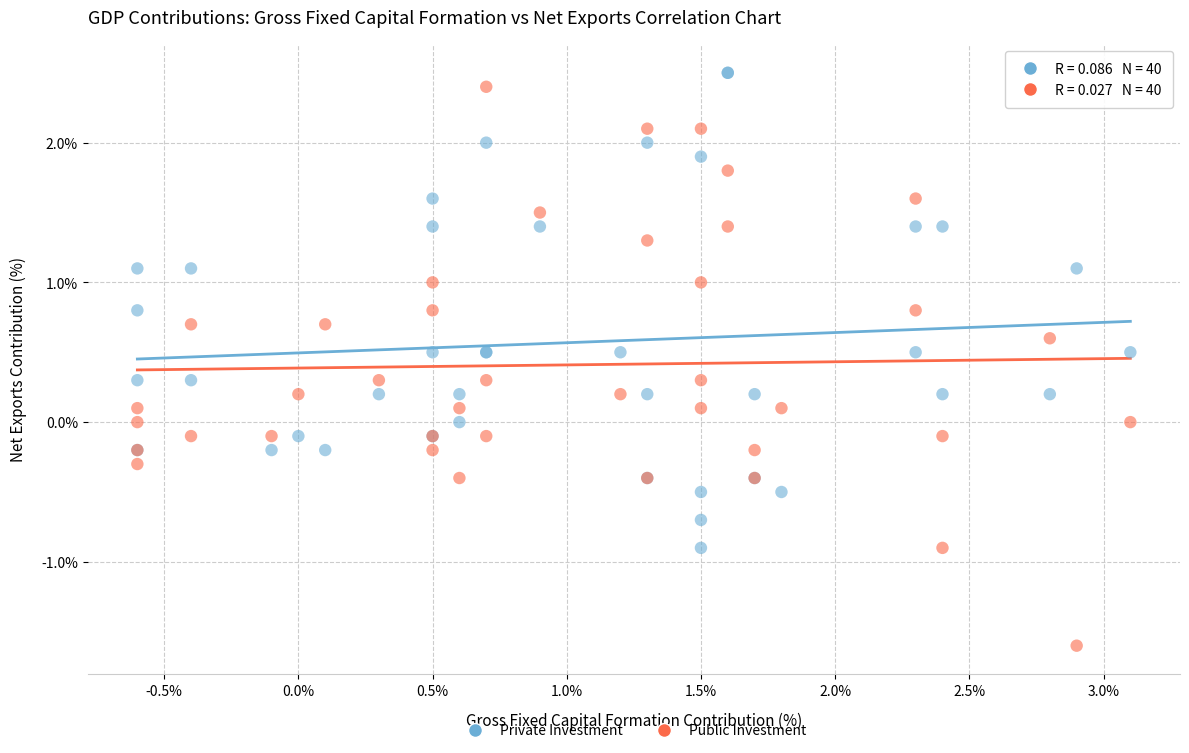

Which series contains the highest Y value?

Private Investment